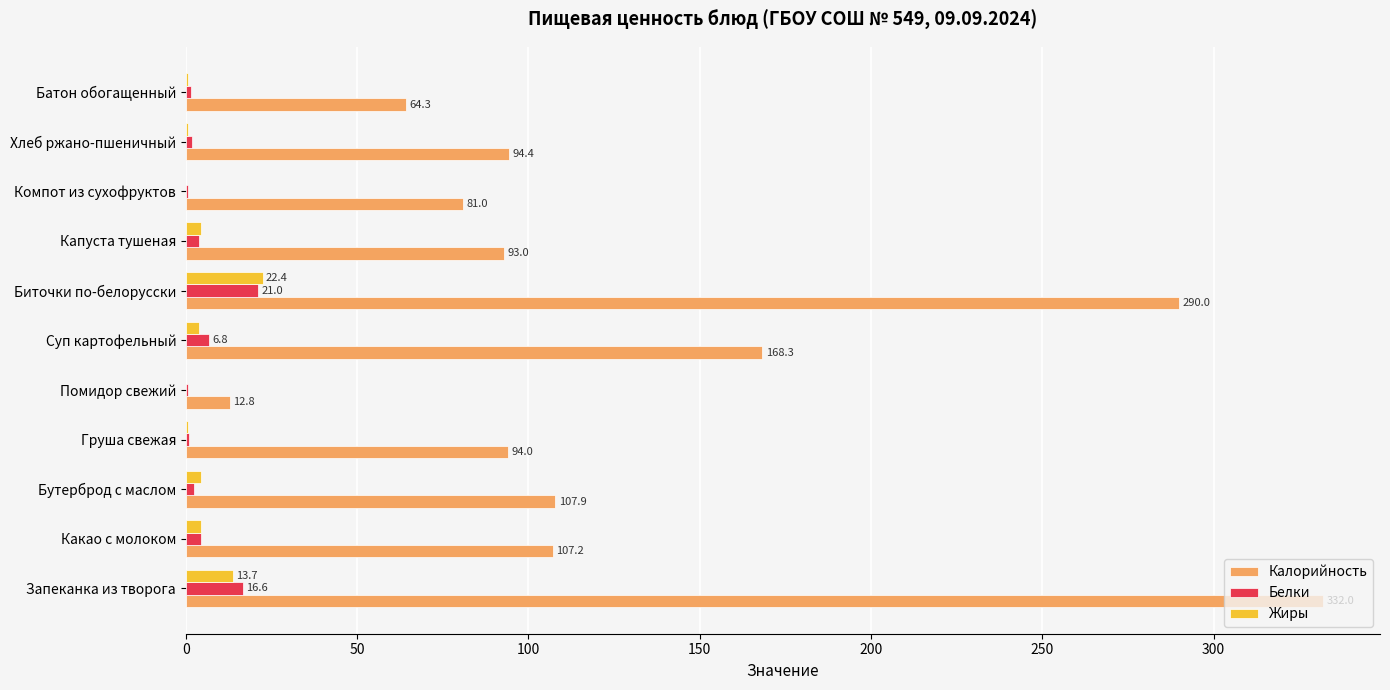

What is the sum of all Калорийность values?

1445.0